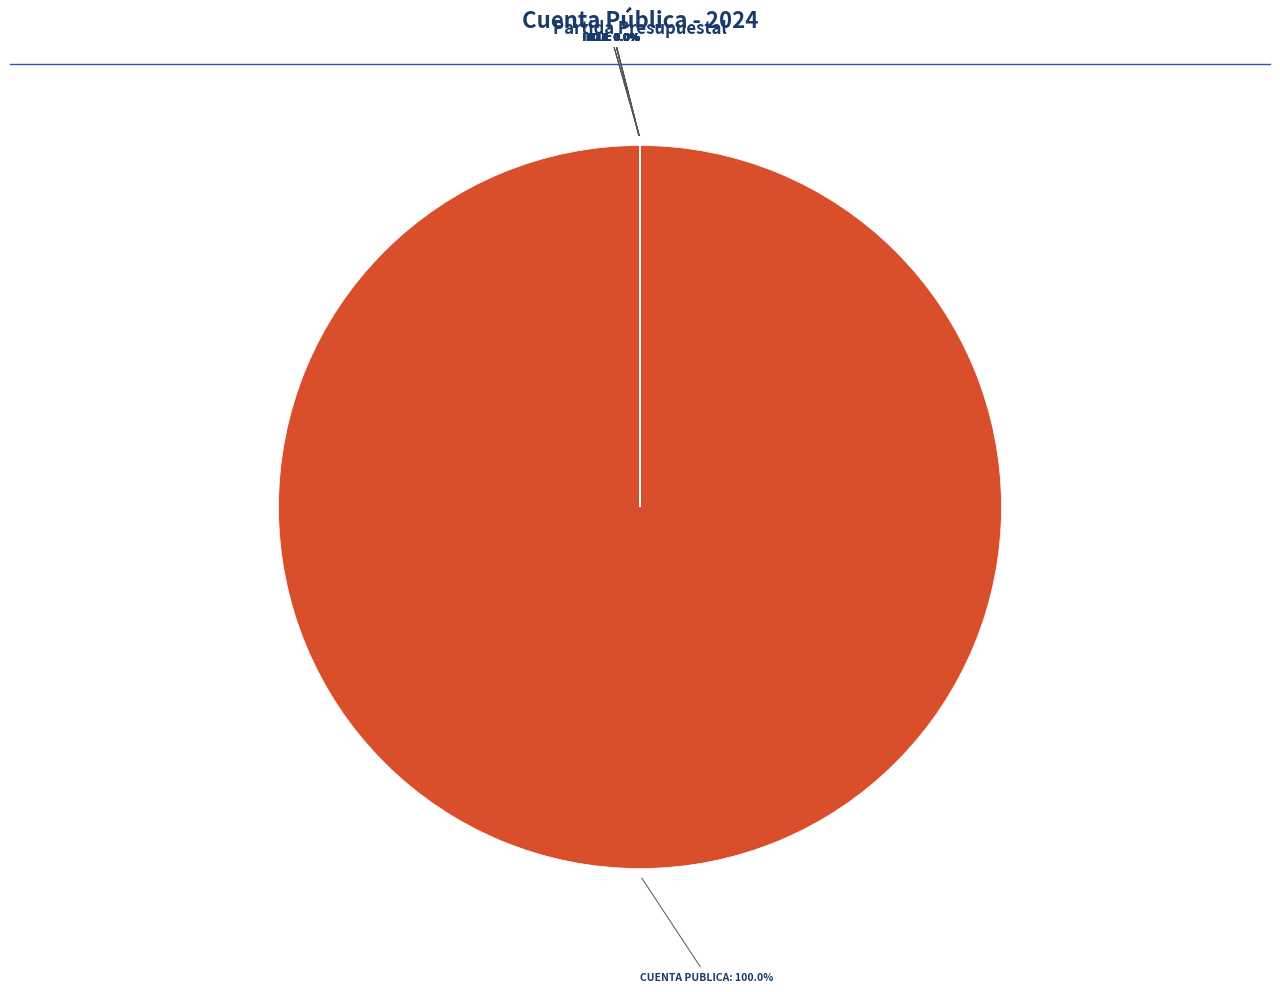

Is there a majority slice in this chart?

Yes